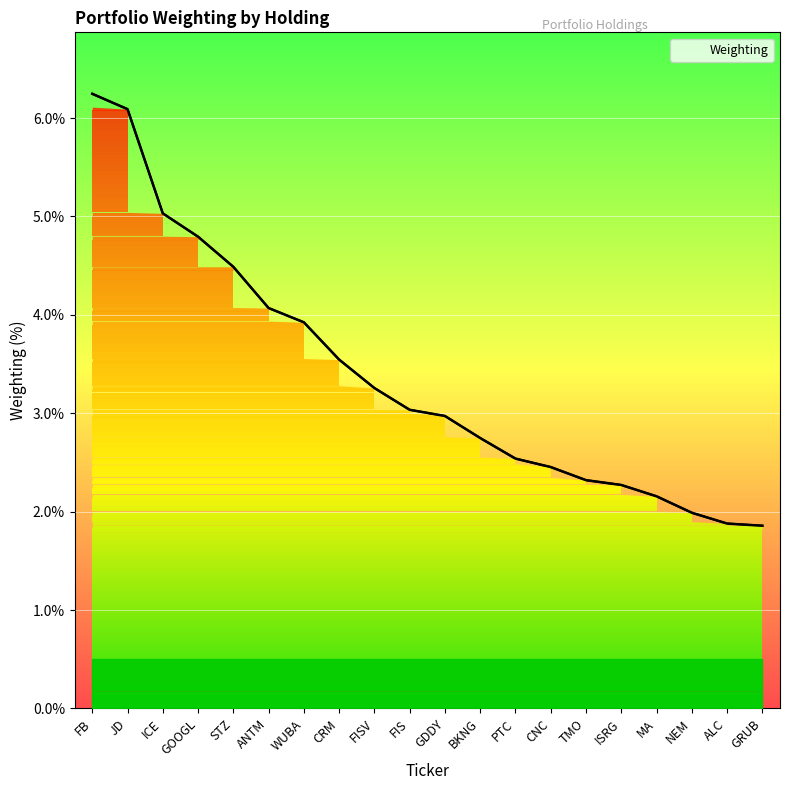

How many data points does each series have?

20